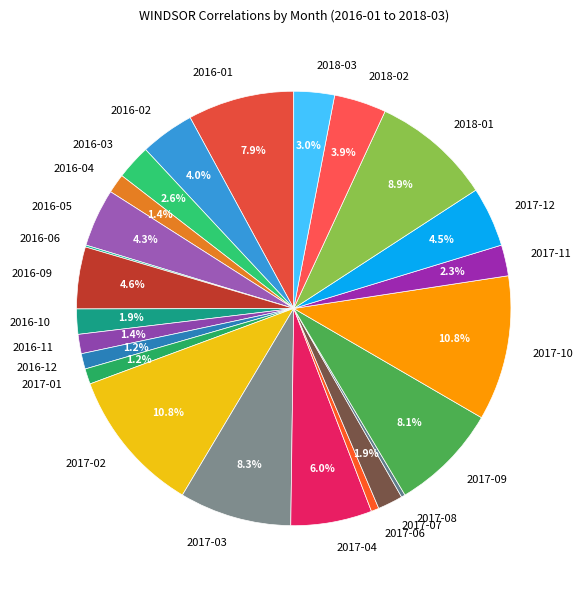

To the nearest percent, what is the average slice percentage?

4%